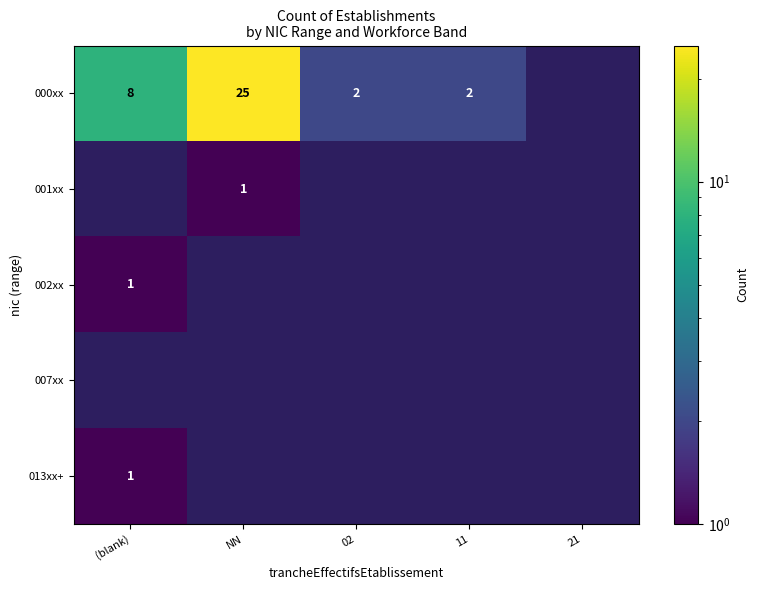

The 000xx series shows 34.4 at NN. True or false?

False